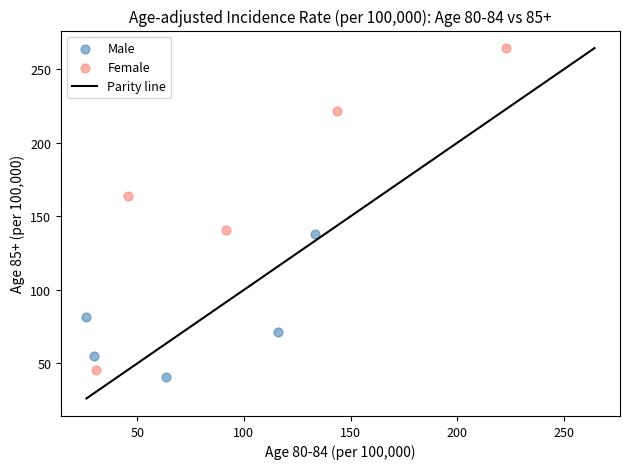

Which series has the largest Y range (max minus min)?

Female